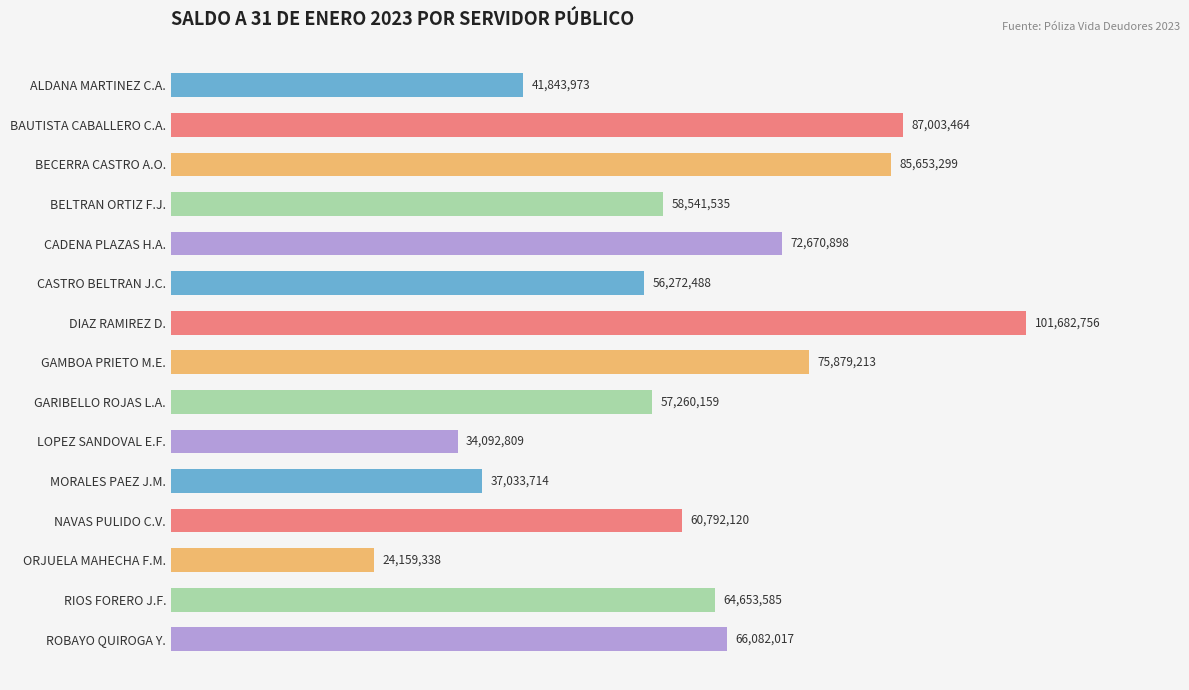

Does the chart contain any negative values?

No